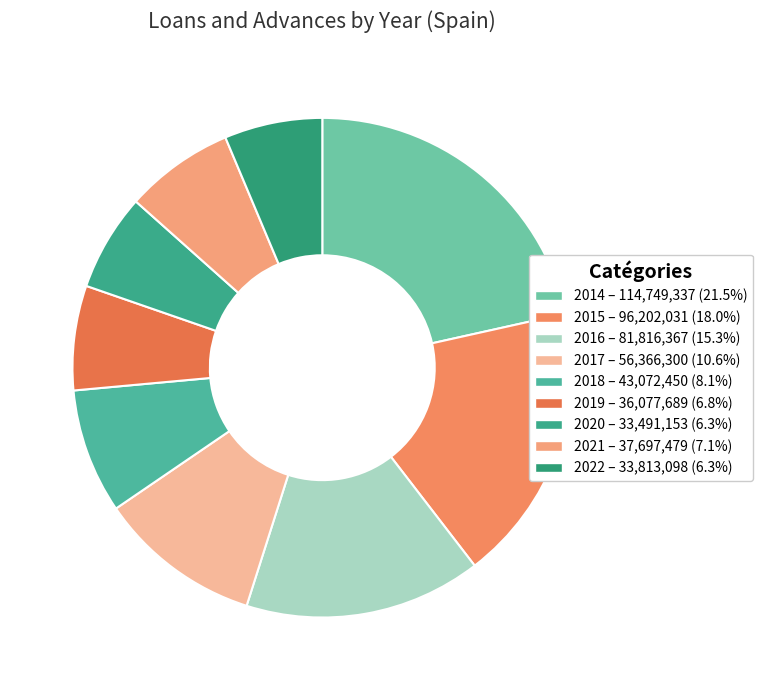

Count the number of slices in the pie.

9